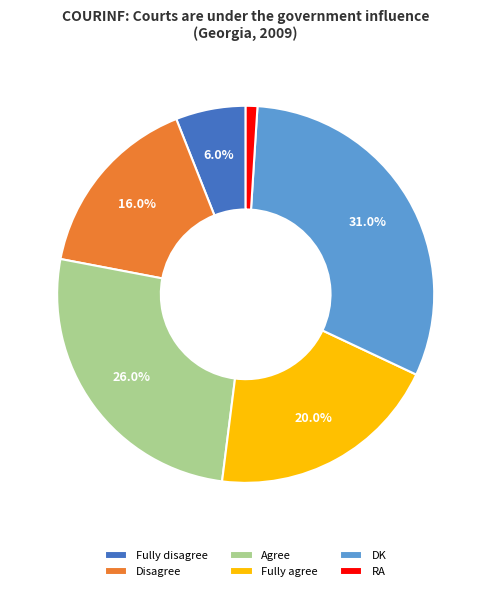

Is there any slice that represents more than half of the pie?

No